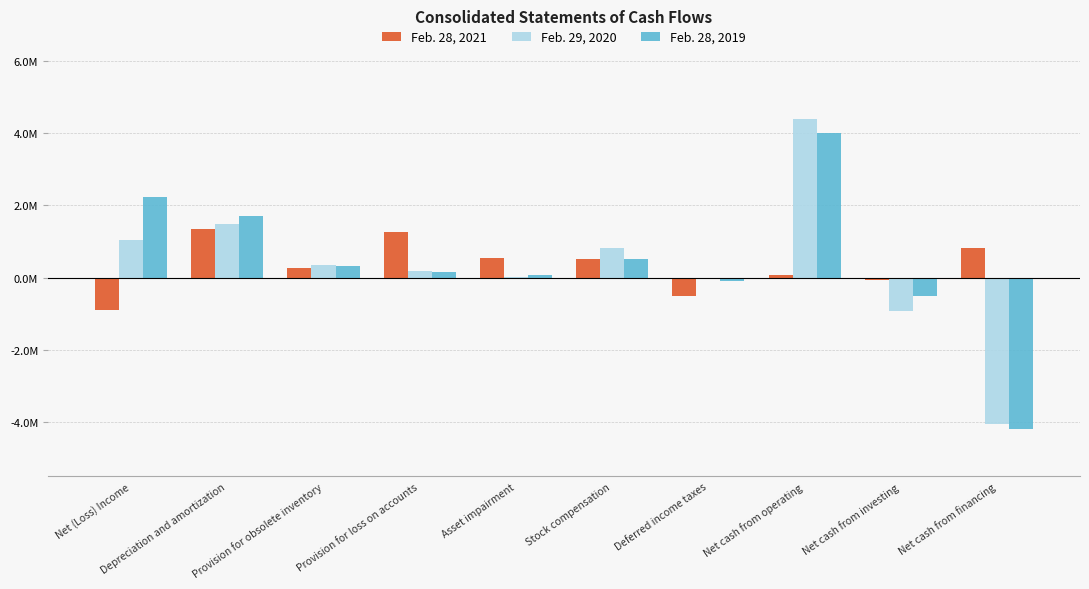

What is the difference between the highest and lowest values at Stock compensation?

297294